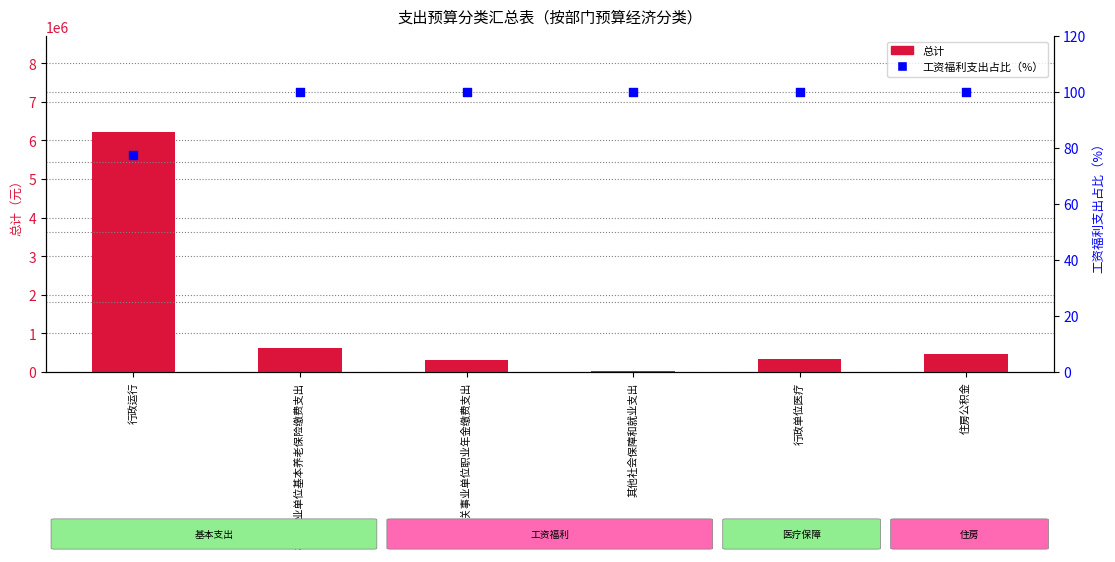

What are all the series names shown in the legend?

总计, 工资福利支出占比（%）